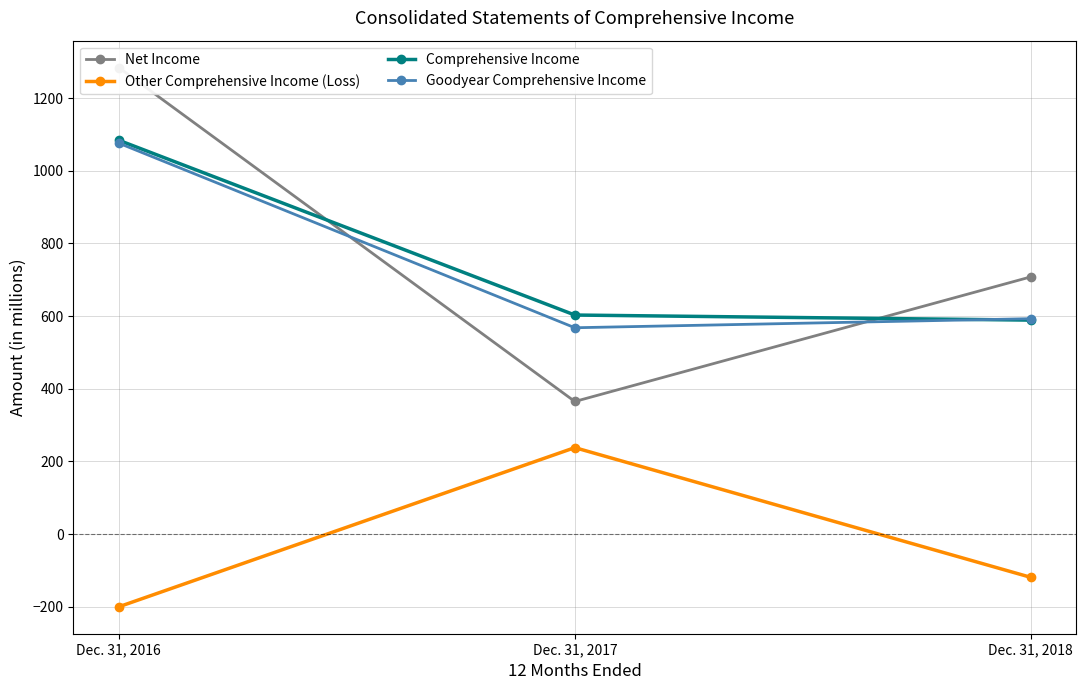

What is the highest value of the Other Comprehensive Income (Loss) series?

238